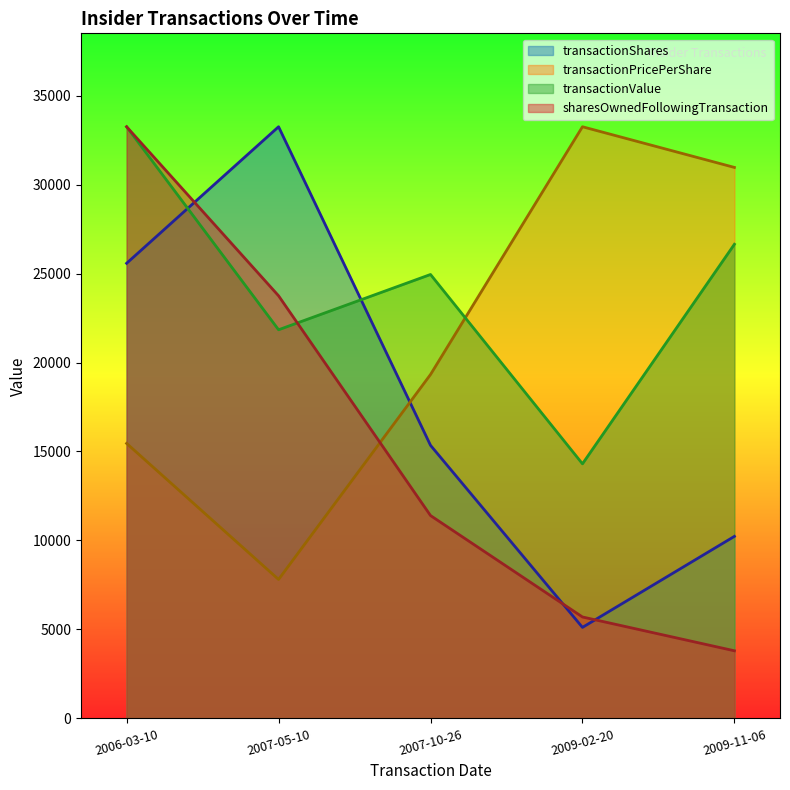

What are all the series names shown in the legend?

transactionShares, transactionPricePerShare, transactionValue, sharesOwnedFollowingTransaction